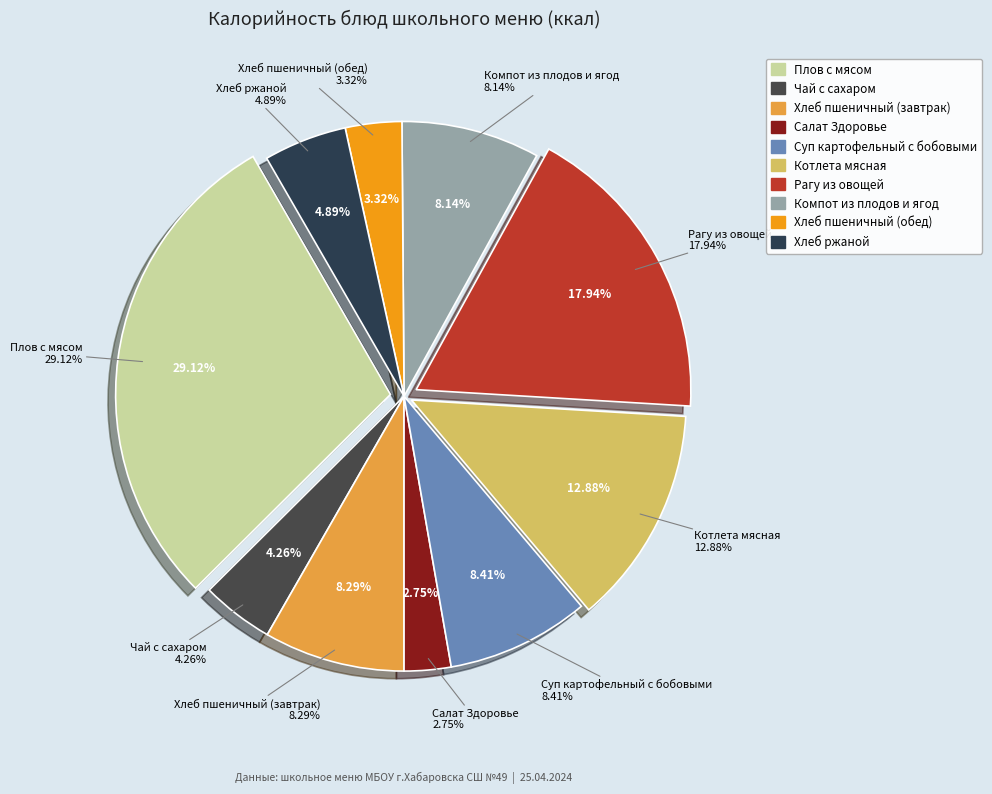

Count the number of slices in the pie.

10